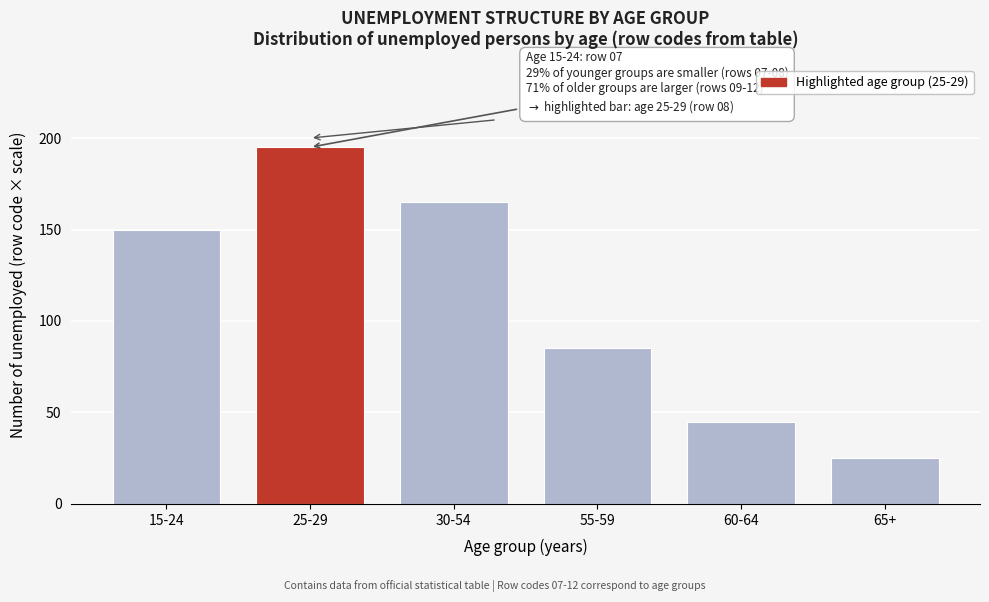

Reading right to left, what are all the values shown in this chart?

25	45	85	165	195	150